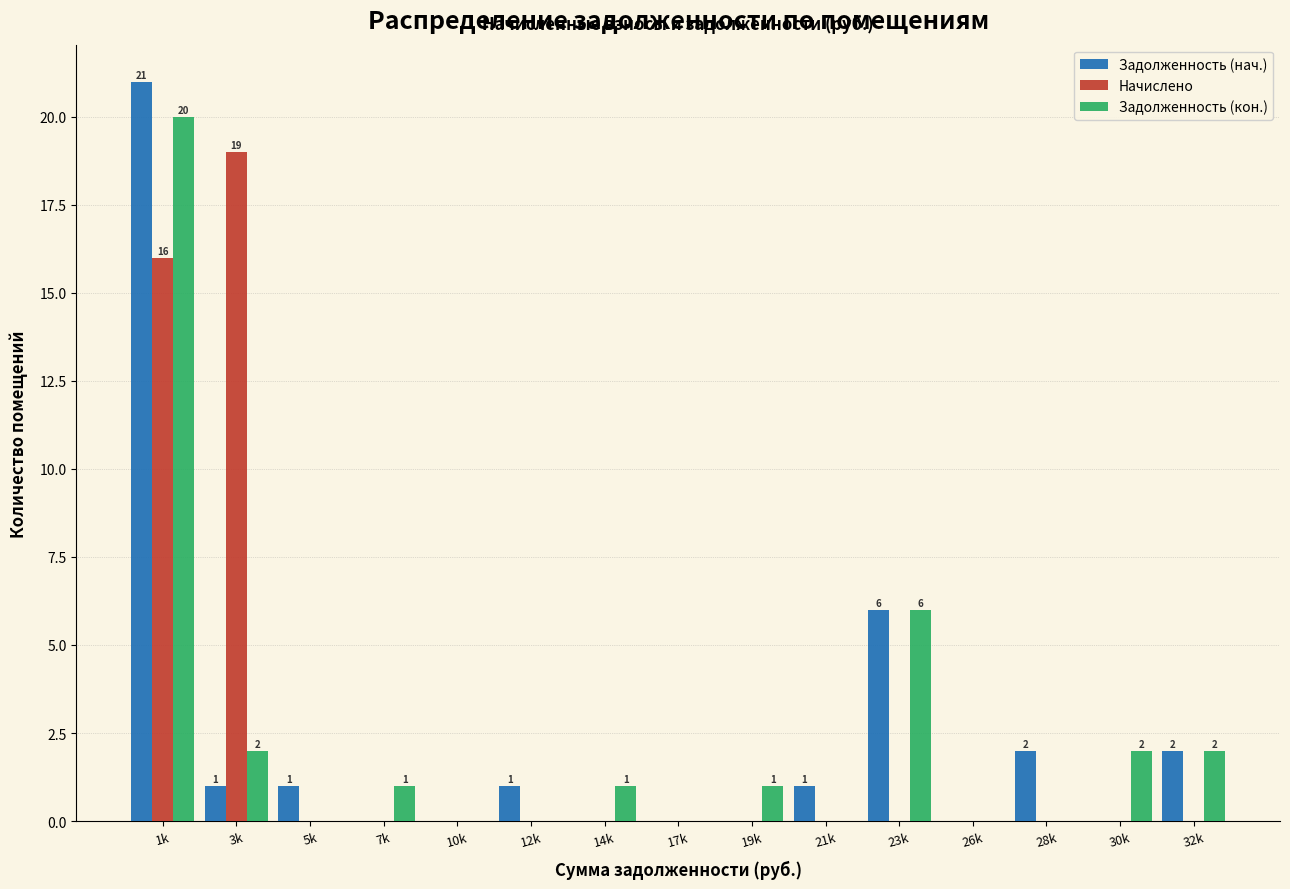

Between 12k and 23k, which series saw the biggest shift?

Задолженность (кон.)